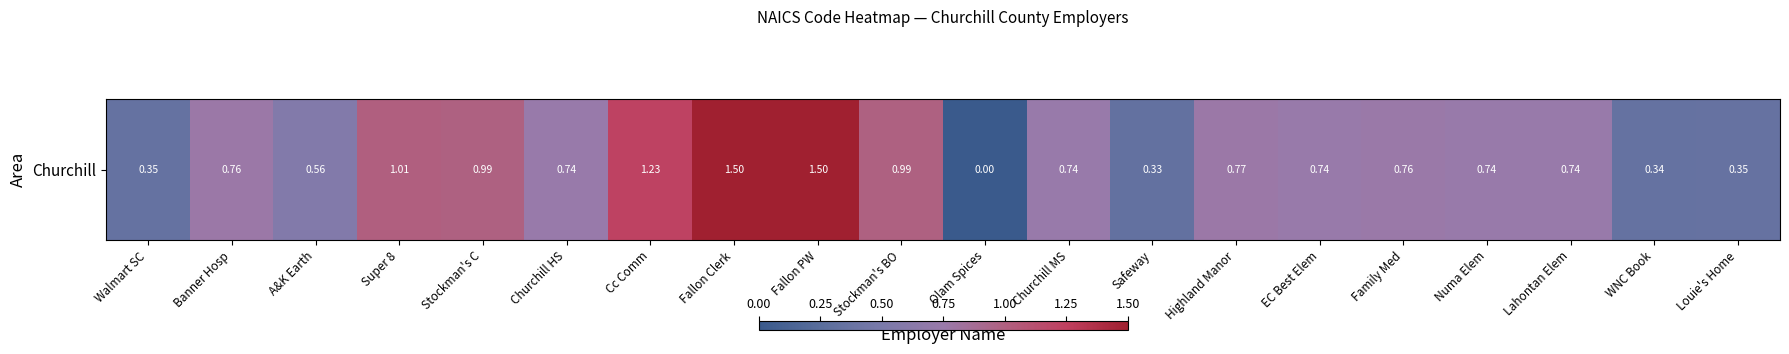

What is the maximum value shown in the chart?

1.5